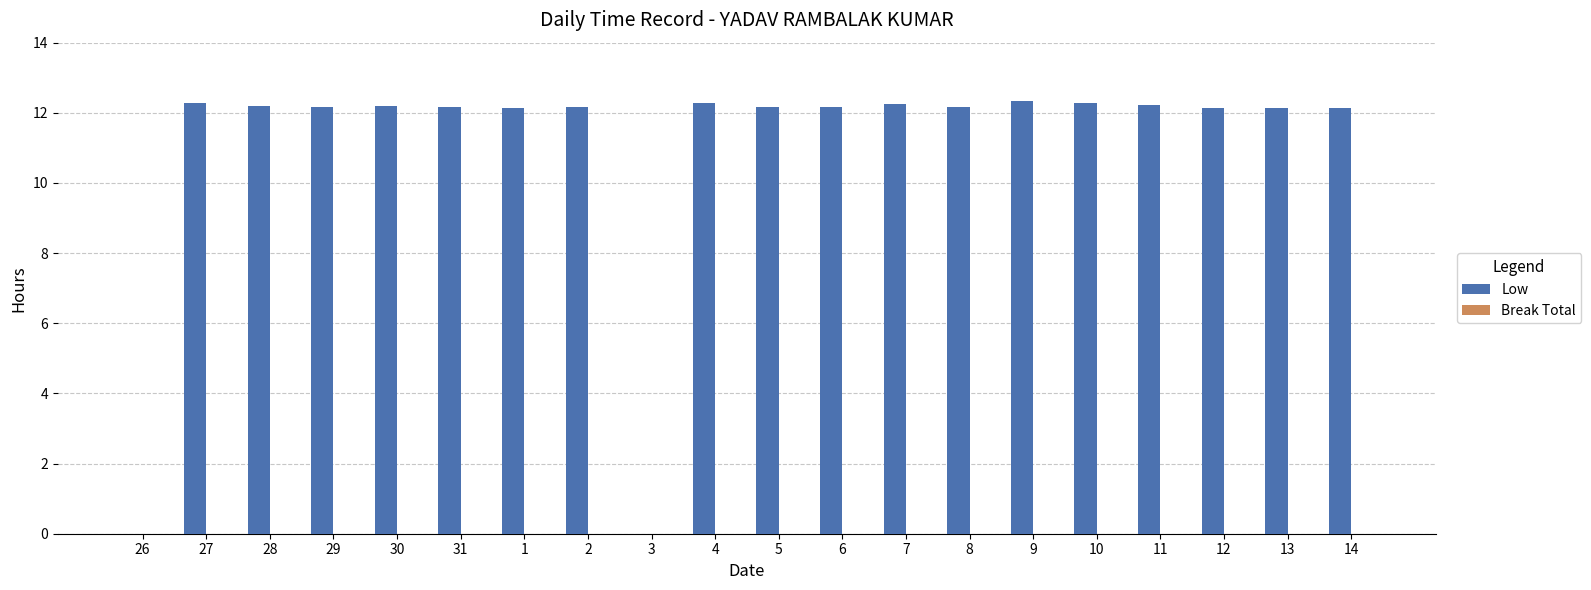

What is the change in value from 2 to 3?

-12.2